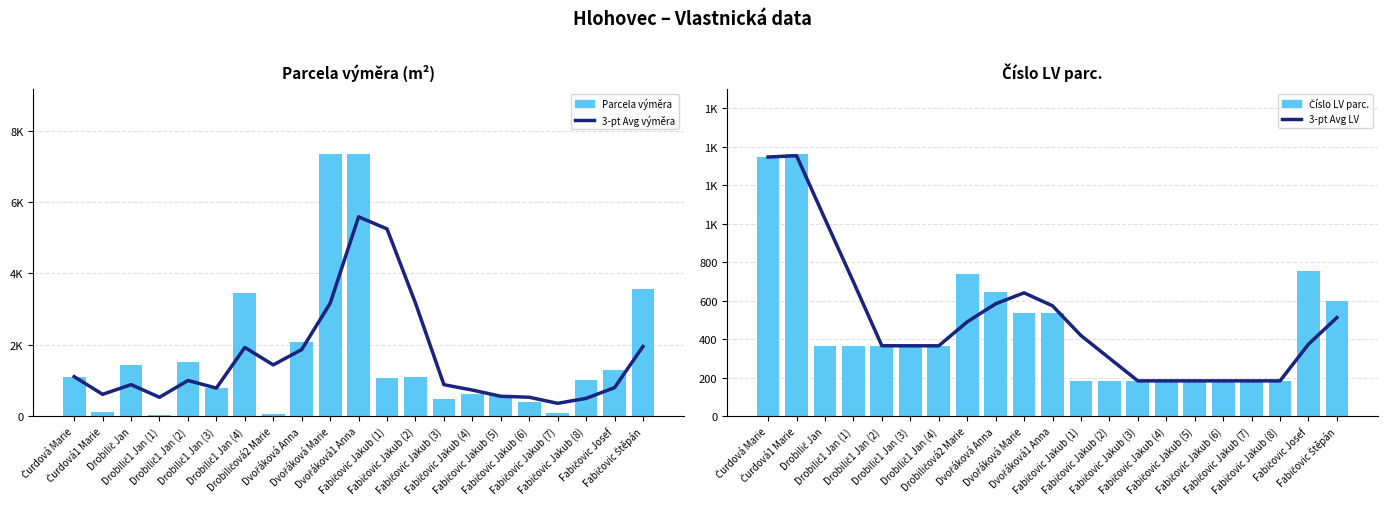

At Fabičovic Jakub (4), list the series in order from largest to smallest.

3-pt Avg výměra, Parcela výměra, 3-pt Avg LV, Číslo LV parc.